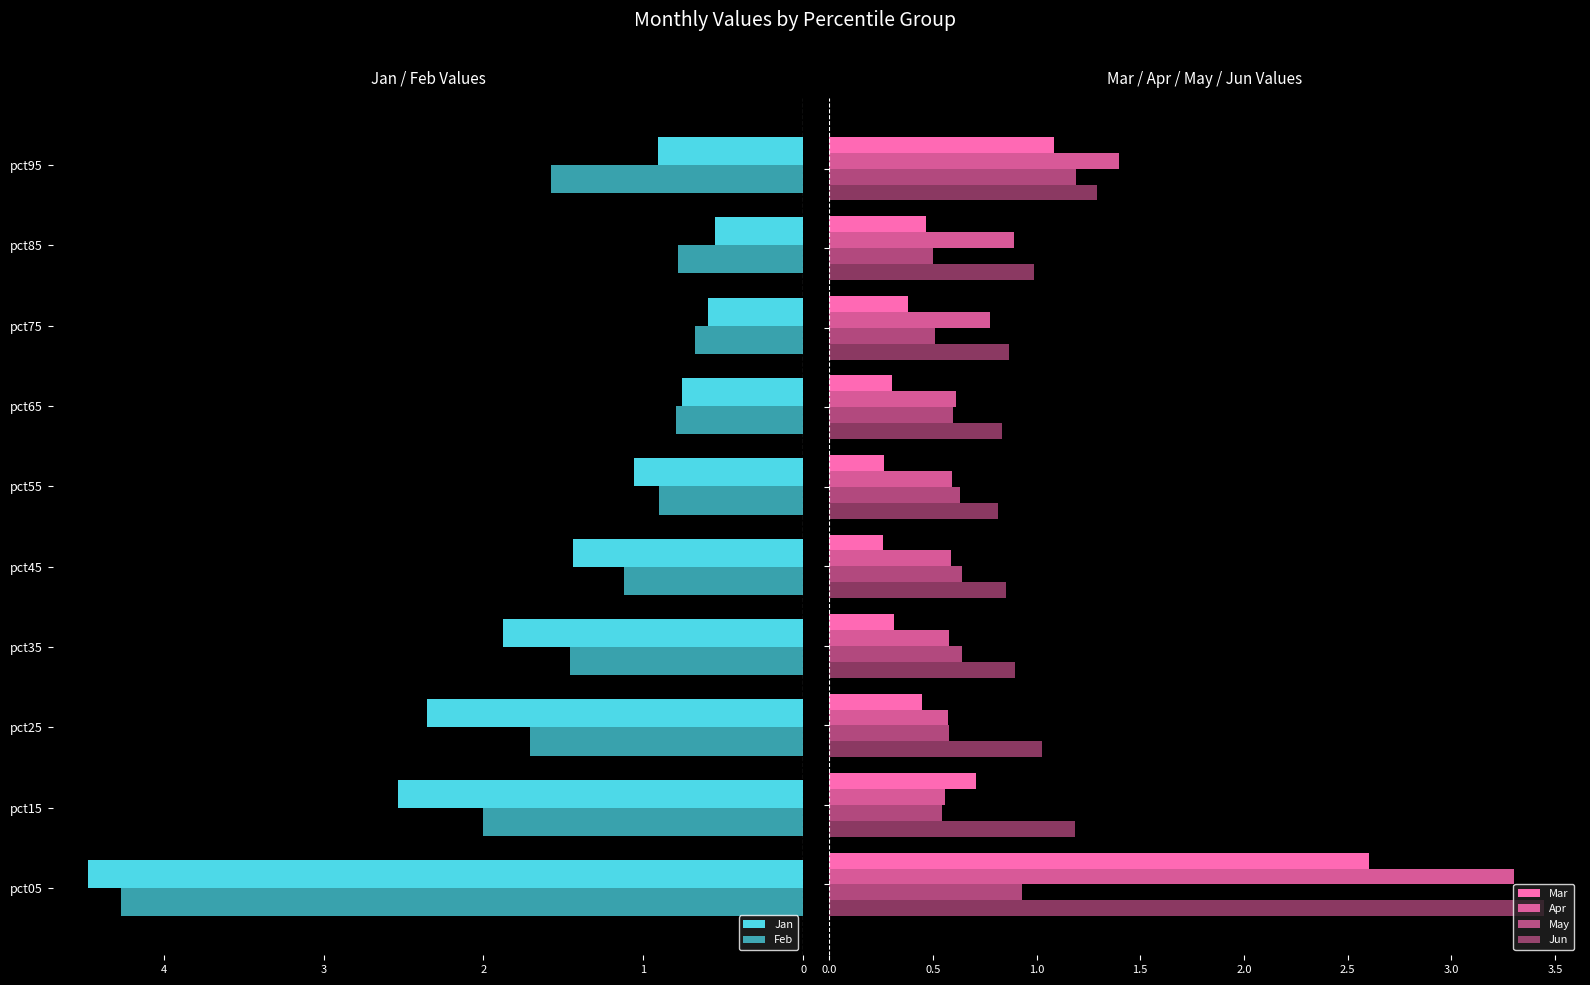

Reading right to left, transcribe all the data shown in this chart.

Jan: 0.9	0.6	0.6	0.8	1.1	1.4	1.9	2.4	2.5	4.5
Feb: 1.6	0.8	0.7	0.8	0.9	1.1	1.5	1.7	2.0	4.3
Mar: 1.1	0.5	0.4	0.3	0.3	0.3	0.3	0.4	0.7	2.6
Apr: 1.4	0.9	0.8	0.6	0.6	0.6	0.6	0.6	0.6	3.3
May: 1.2	0.5	0.5	0.6	0.6	0.6	0.6	0.6	0.5	0.9
Jun: 1.3	1.0	0.9	0.8	0.8	0.9	0.9	1.0	1.2	3.4